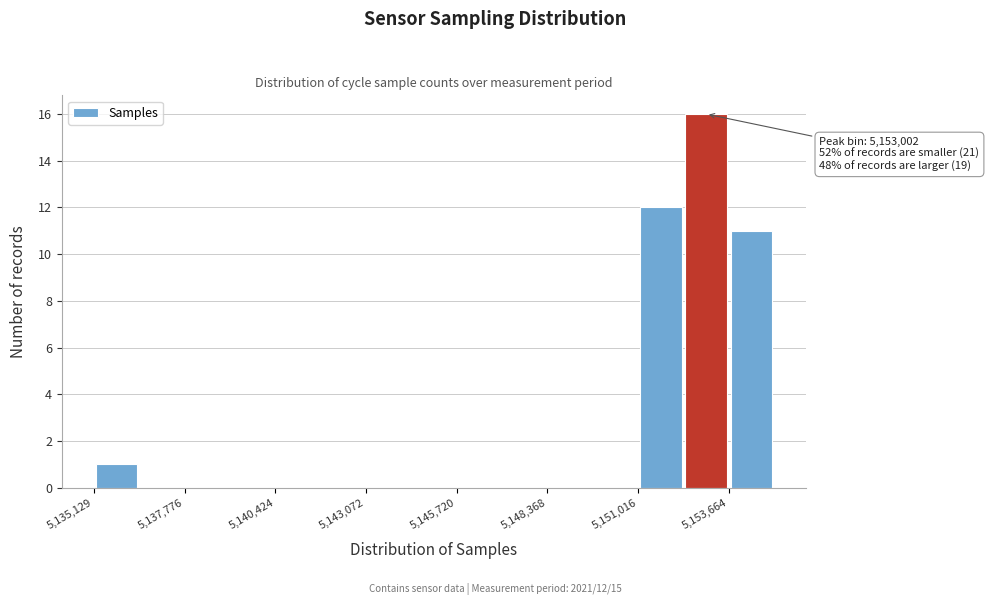

Around what value on the x-axis is the tallest bar? Give the approximate position of its centre, as read against the axis.

5153000